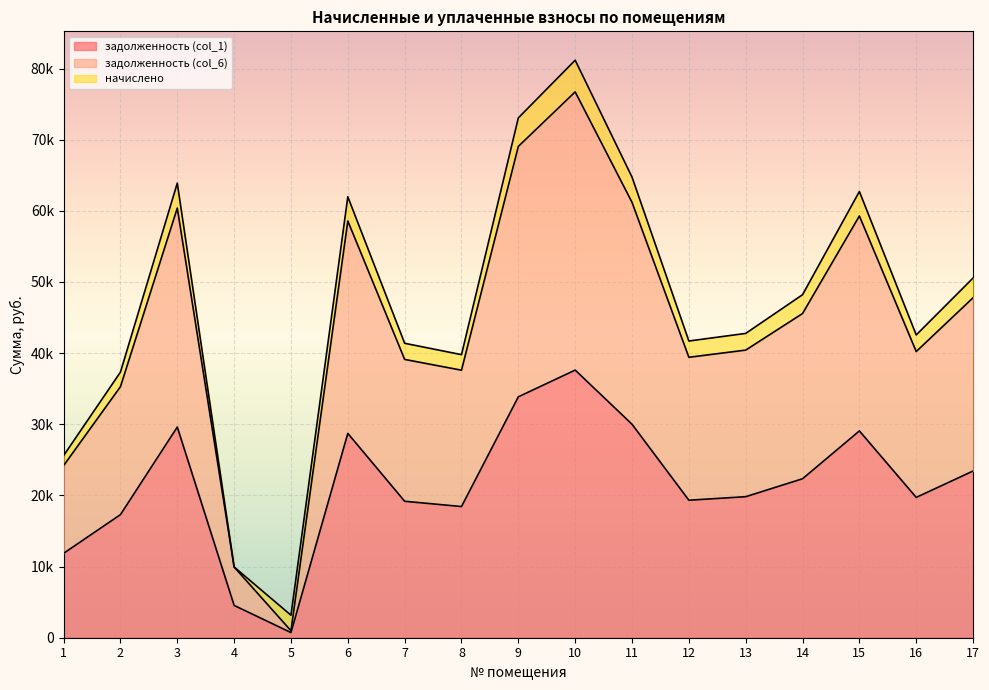

Which series has the largest total across all categories?

задолженность (col_6)